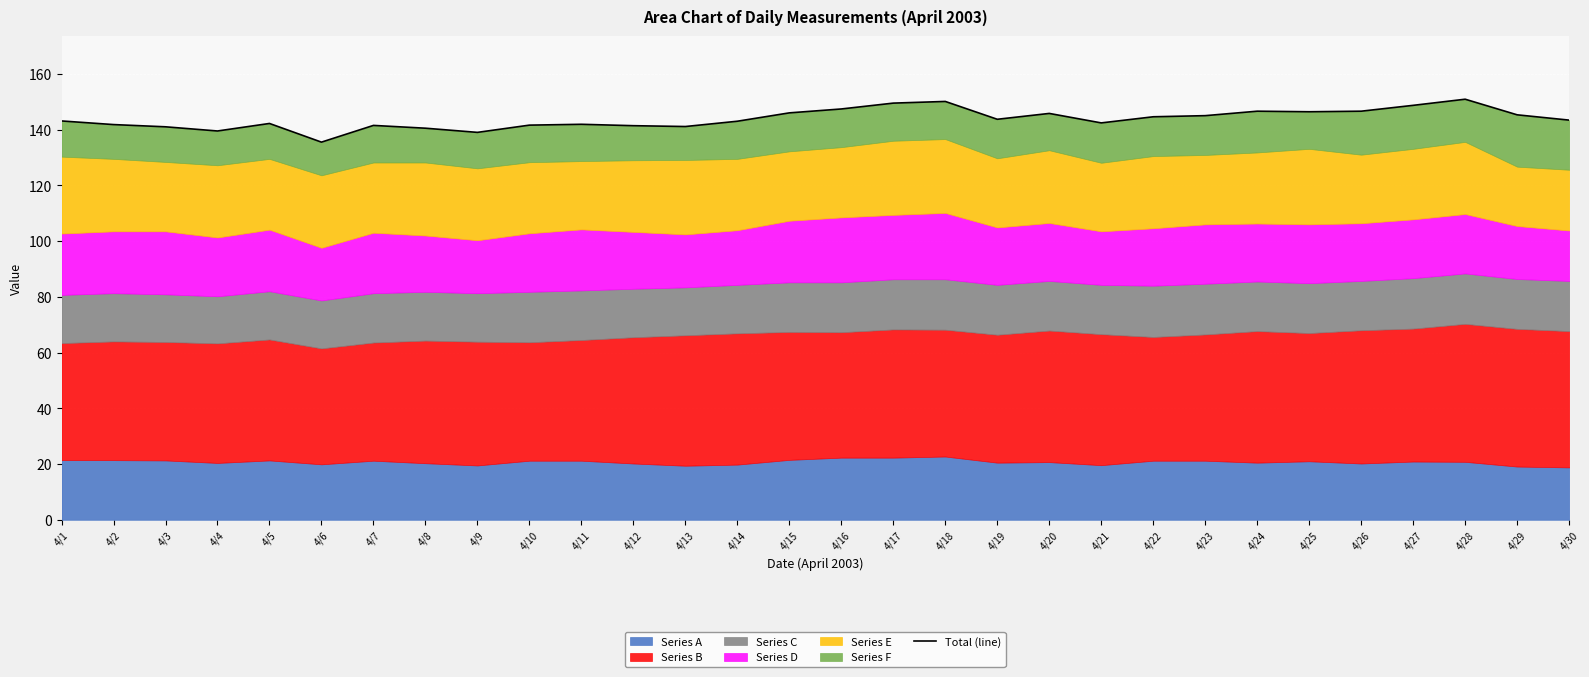

Between 4/20 and 4/5, which is larger?

4/20